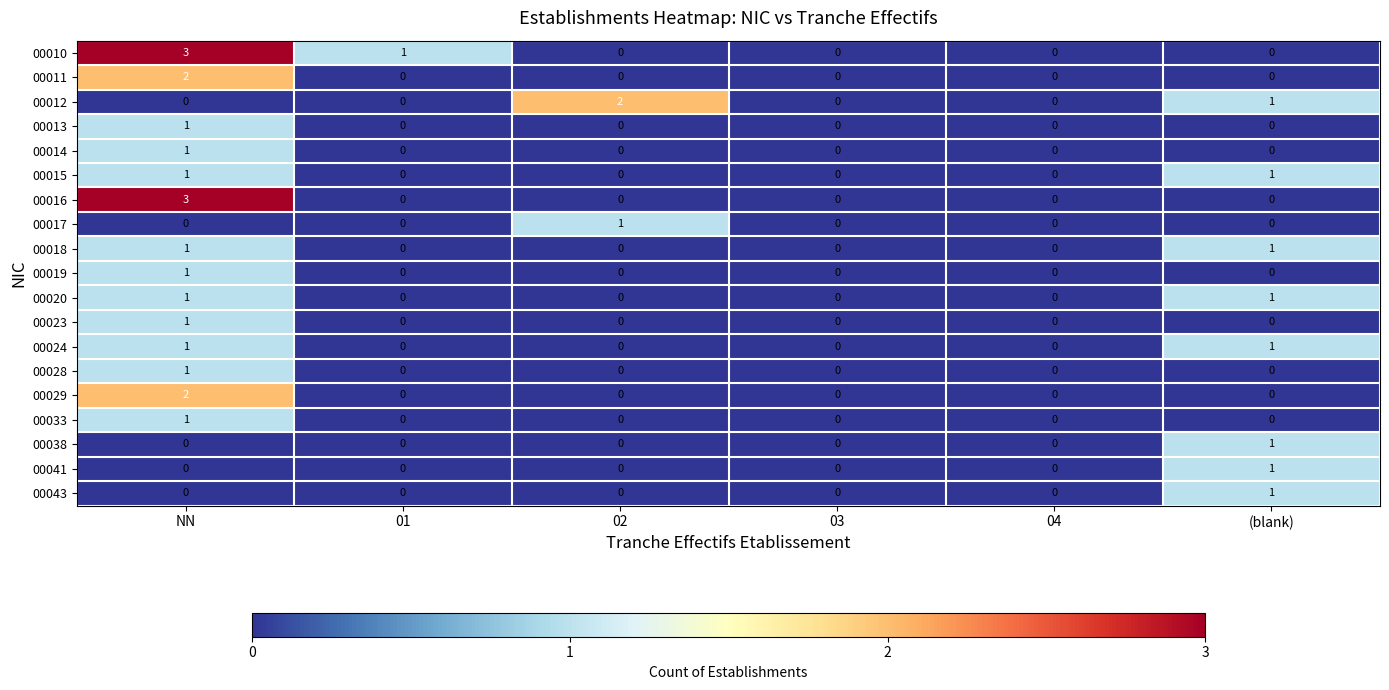

What is the total value across all series at (blank)?

8